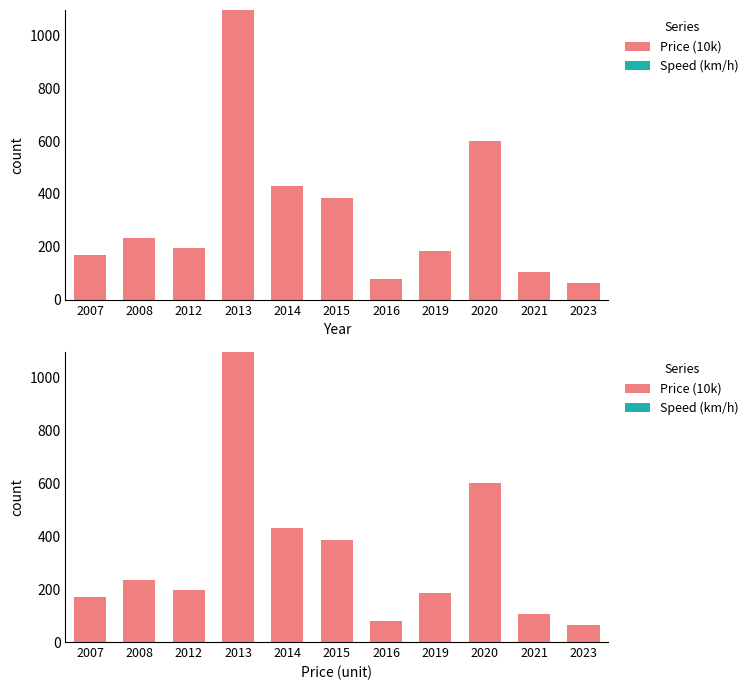

Is it true that Price (10k) equals 79 at 2019?

False